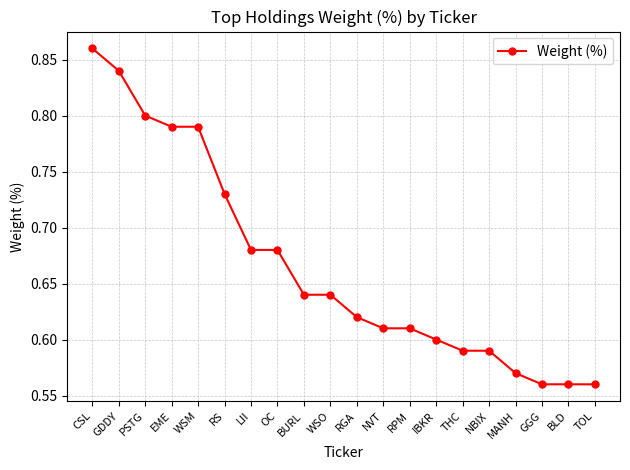

True or false: the data shows 0.6 at IBKR.

True